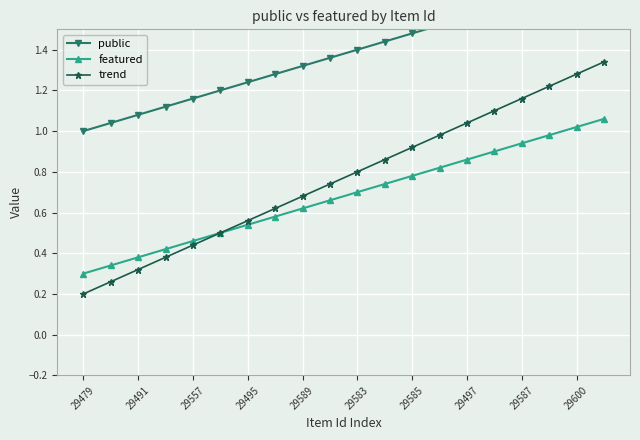

Where is trend nearest to the value 0?

29479